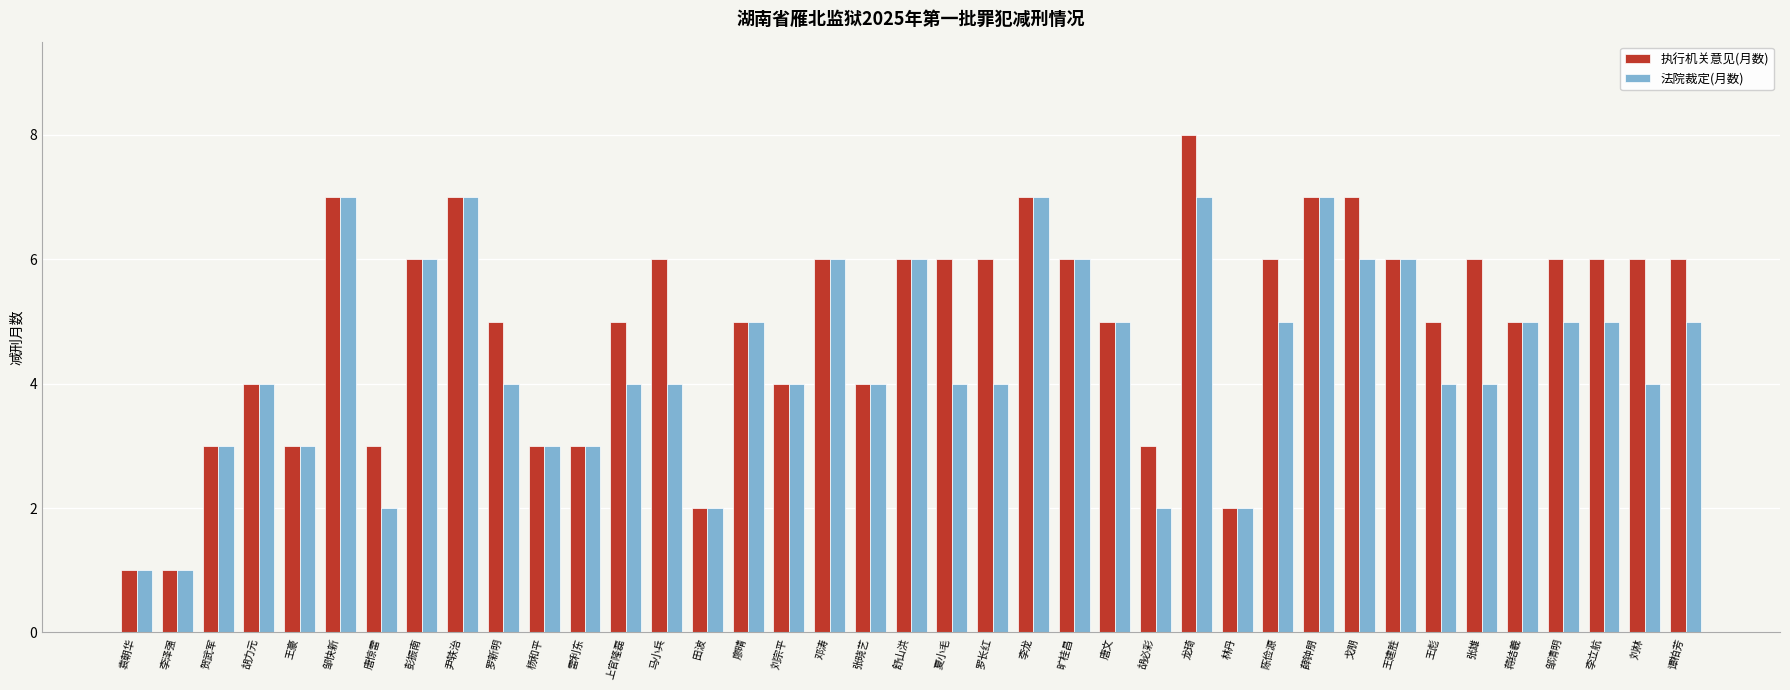

At which category is the sum across all series the highest?

龙琦